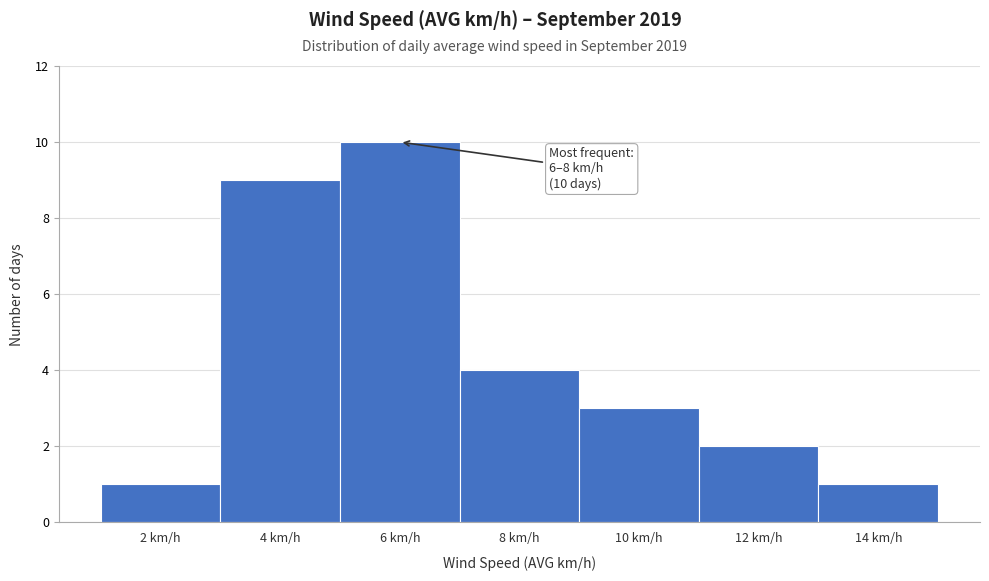

Reading right to left, transcribe all the data shown in this chart.

1	2	3	4	10	9	1